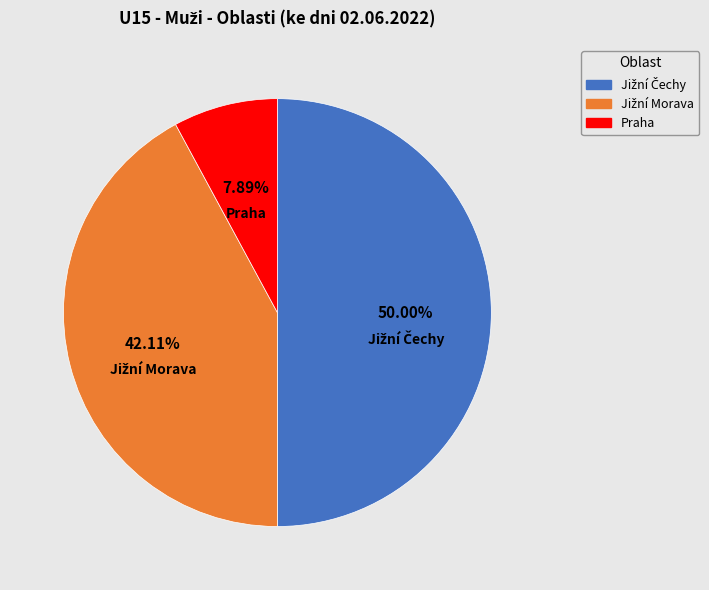

Does Praha represent more than half of the total?

No